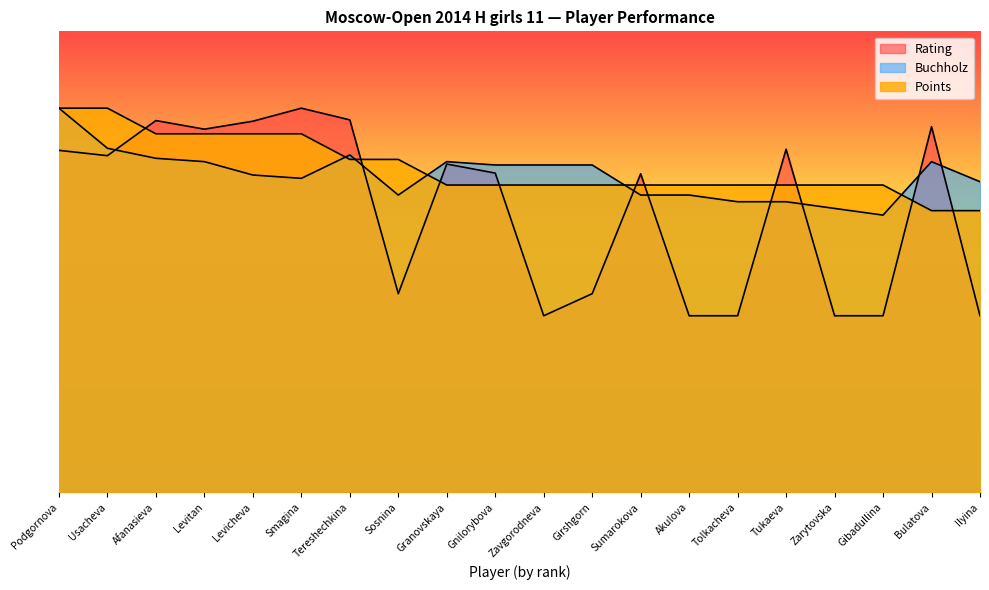

How many values in the Buchholz series exceed 42?

10